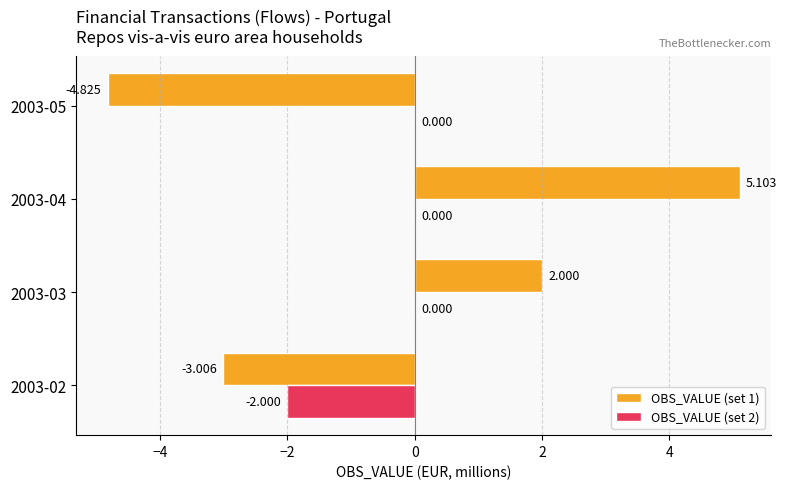

Is the value of OBS_VALUE (set 1) at 2003-05 greater than the value of OBS_VALUE (set 2) at 2003-03?

No